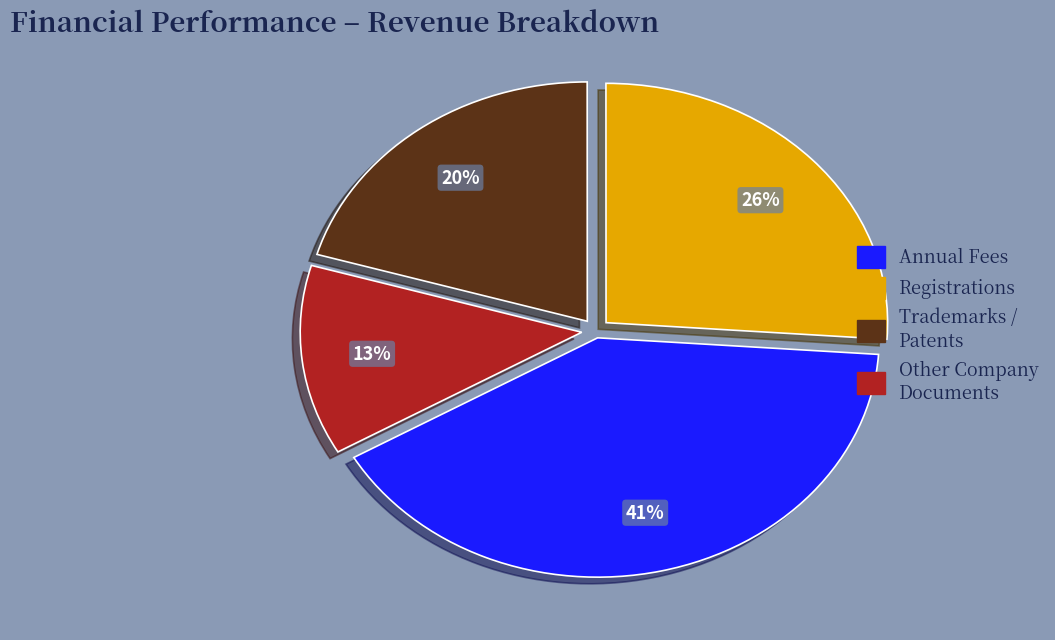

Is the sum of Annual Fees and Trademarks / Patents greater than half?

Yes